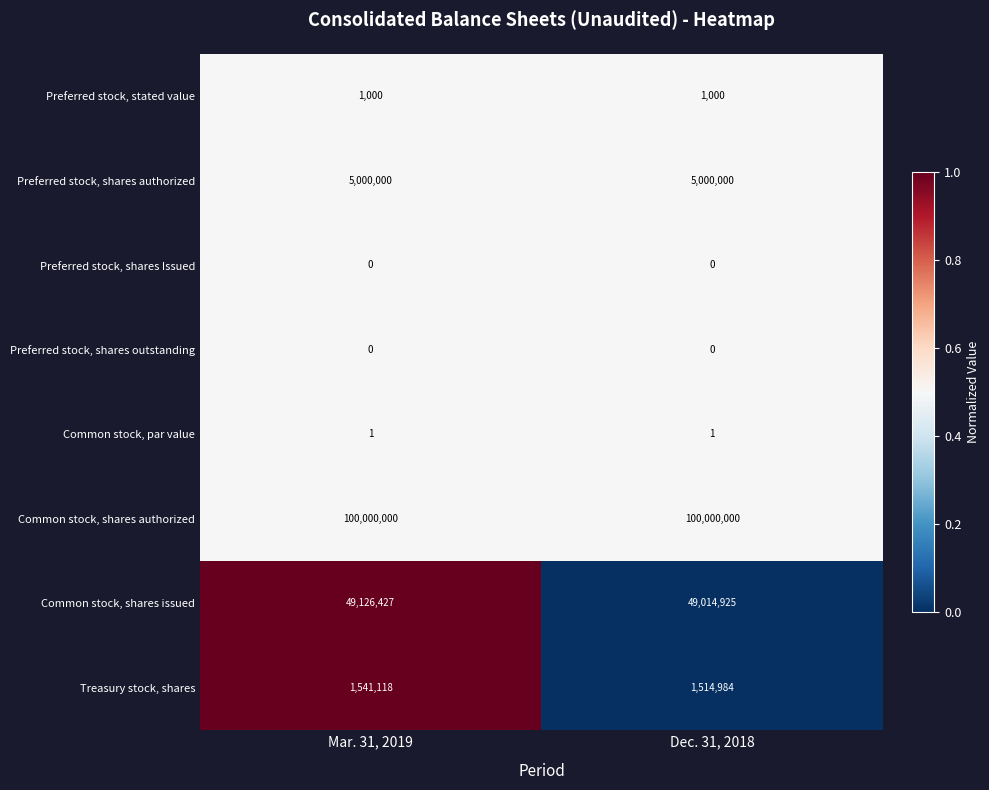

What is the maximum value shown in the chart?

100000000